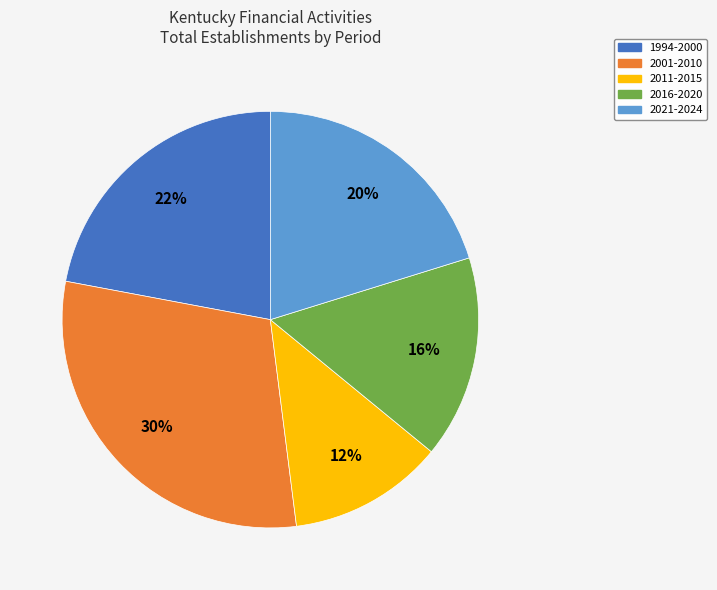

Is it true that 2001-2010 is 21% of the pie?

False